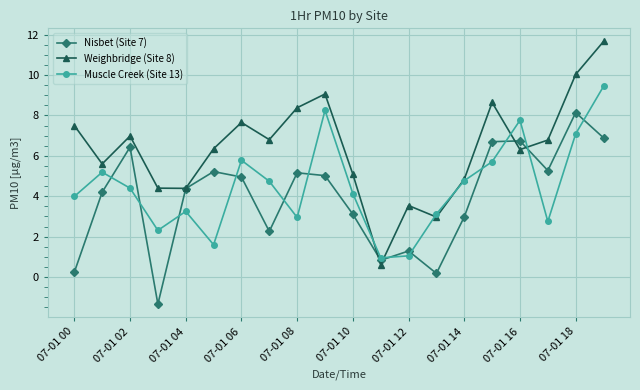

What is the value of the Weighbridge (Site 8) point at the 2nd from the left?

5.6